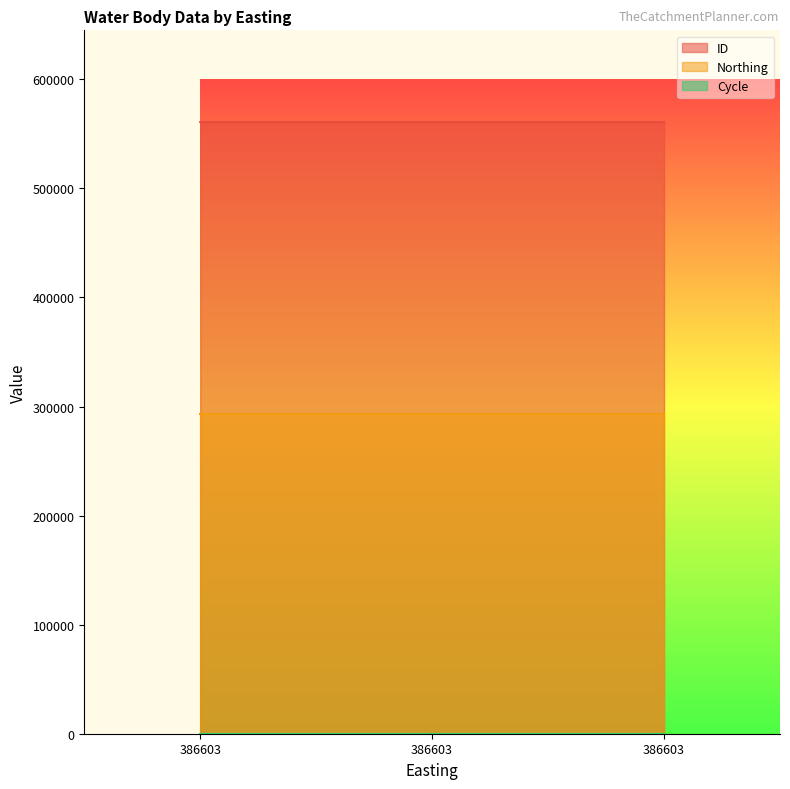

Which series has the largest total across all categories?

ID